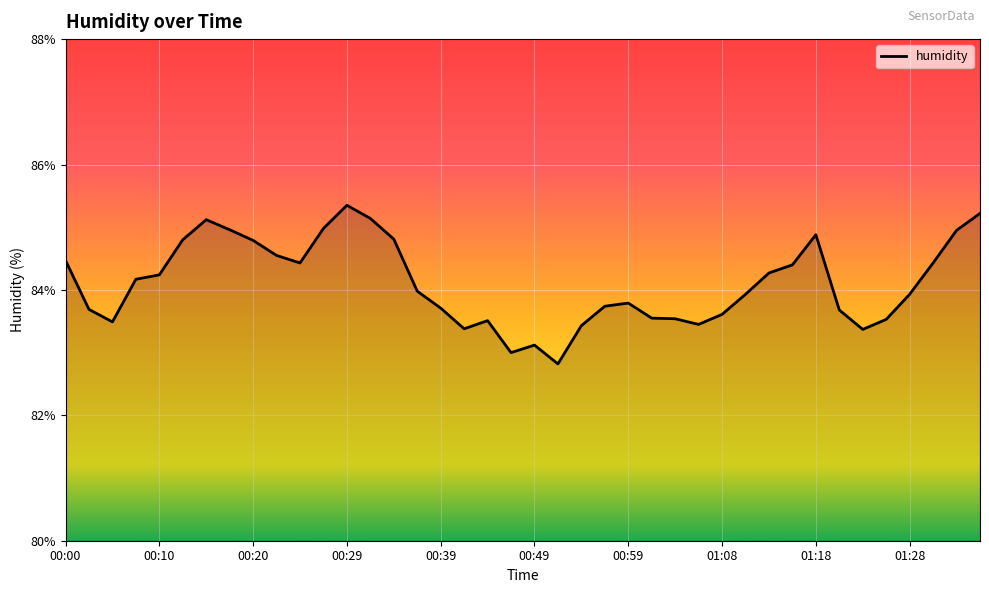

What is the minimum value shown in the chart?

82.8